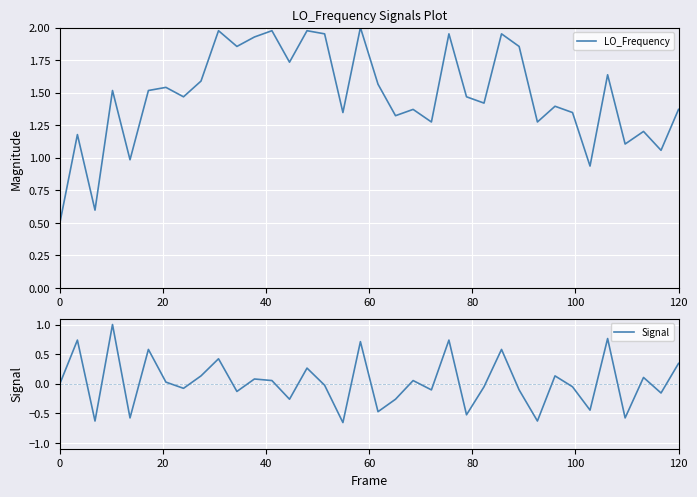

Which series has the largest total across all categories?

LO_Frequency